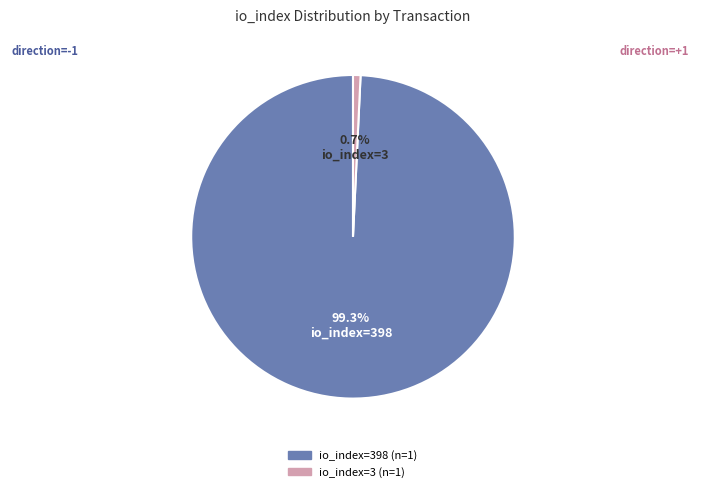

Is there a majority slice in this chart?

Yes